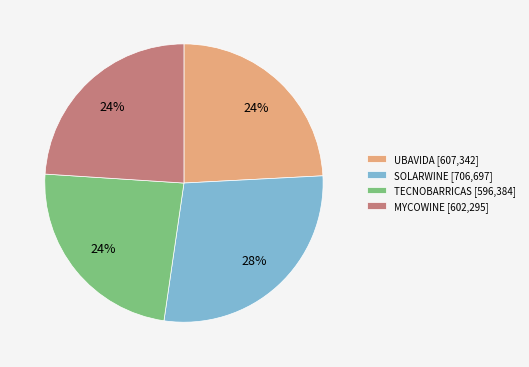

Is there a majority slice in this chart?

No